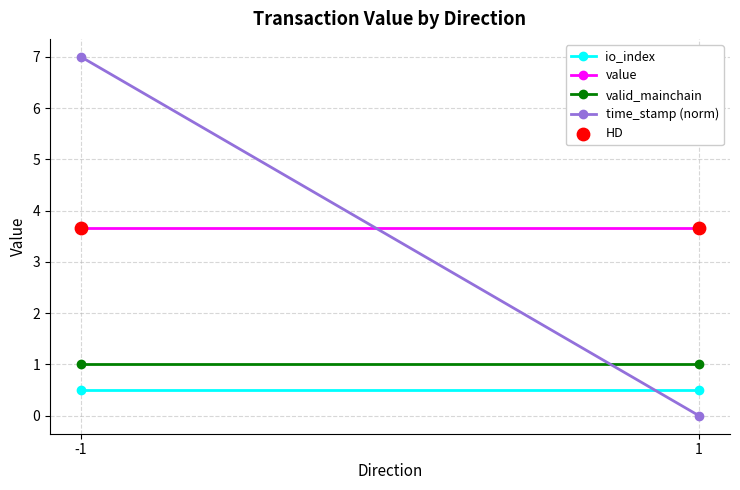

What is the total value across all series at 1?

8.8